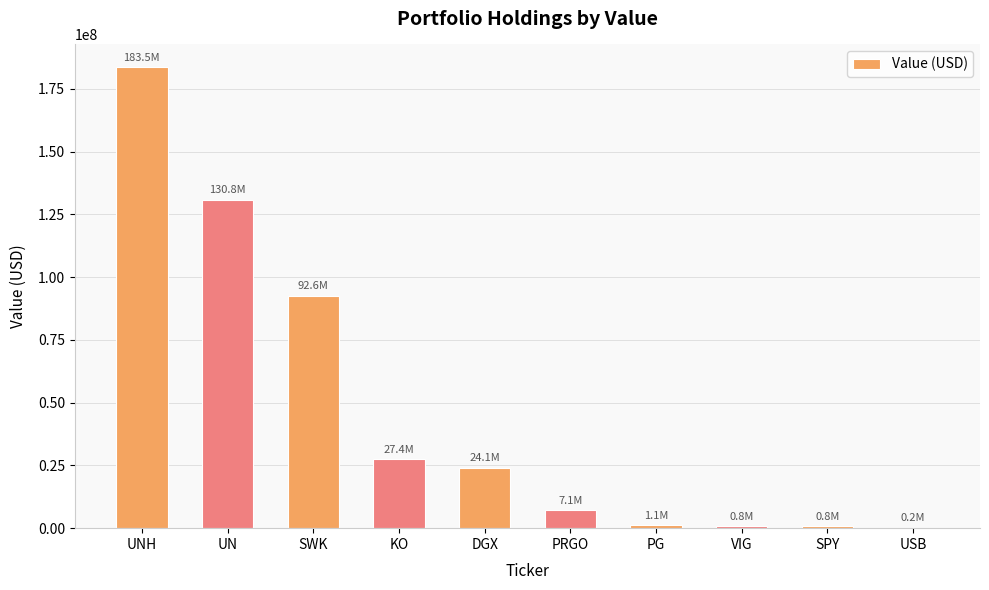

At which label does the data first exceed 24144000?

UNH